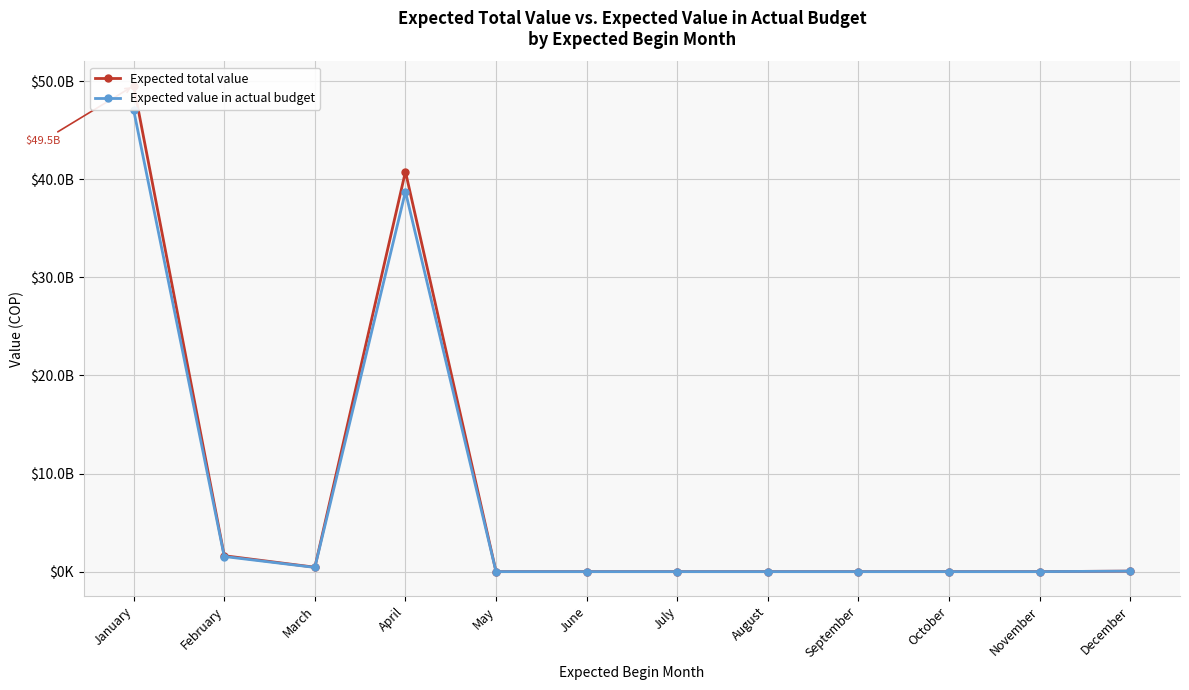

What are all the series names shown in the legend?

Expected total value, Expected value in actual budget